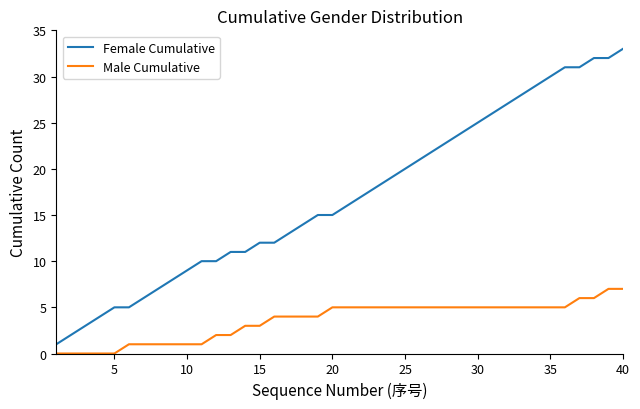

What is the sum of all Female Cumulative values?

677